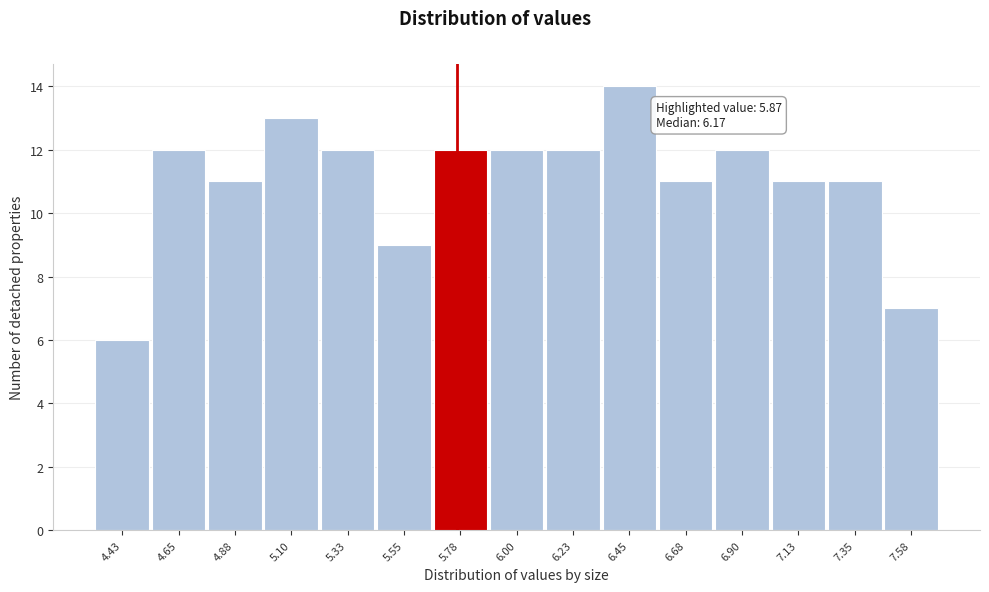

Reading left to right, transcribe all the data shown in this chart.

6	12	11	13	12	9	12	12	12	14	11	12	11	11	7